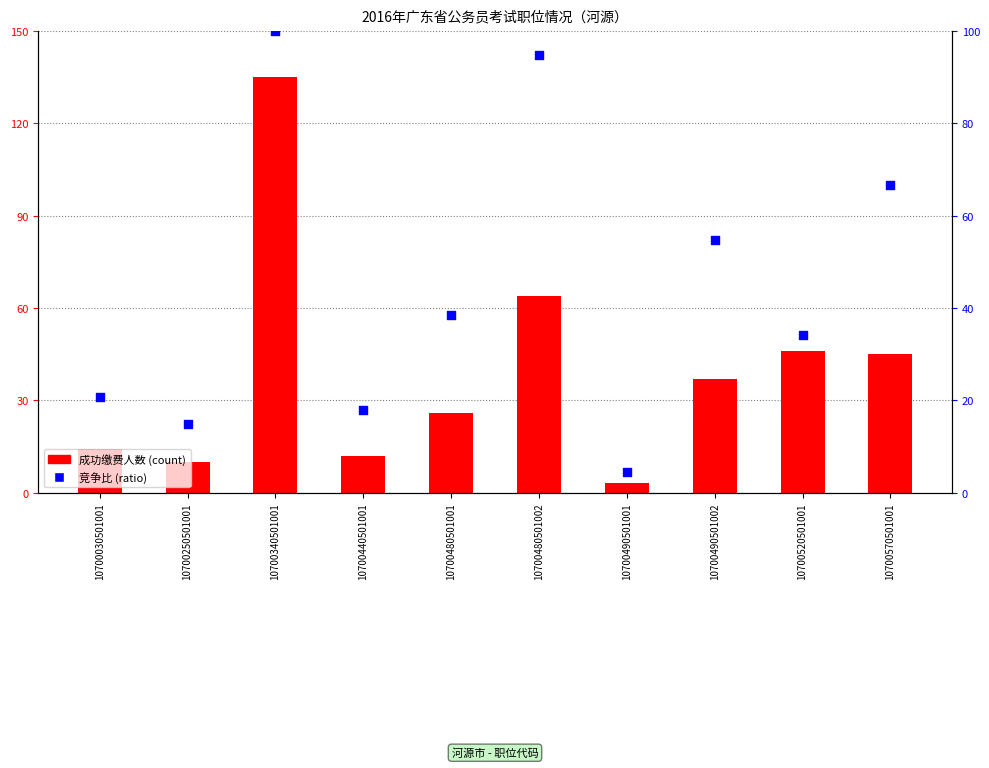

What are all the series names shown in the legend?

成功缴费人数, 竞争比